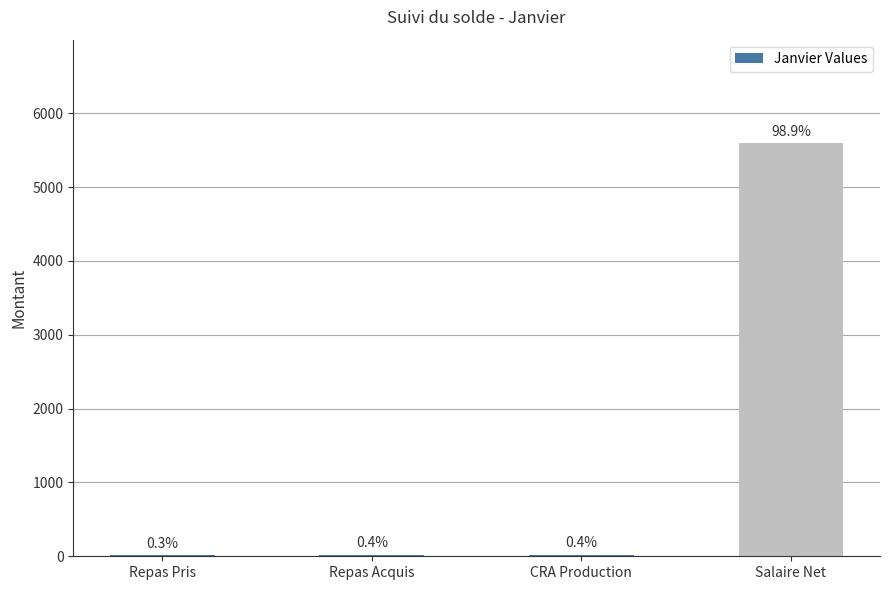

Which has a higher value, Salaire Net or Repas Acquis?

Salaire Net